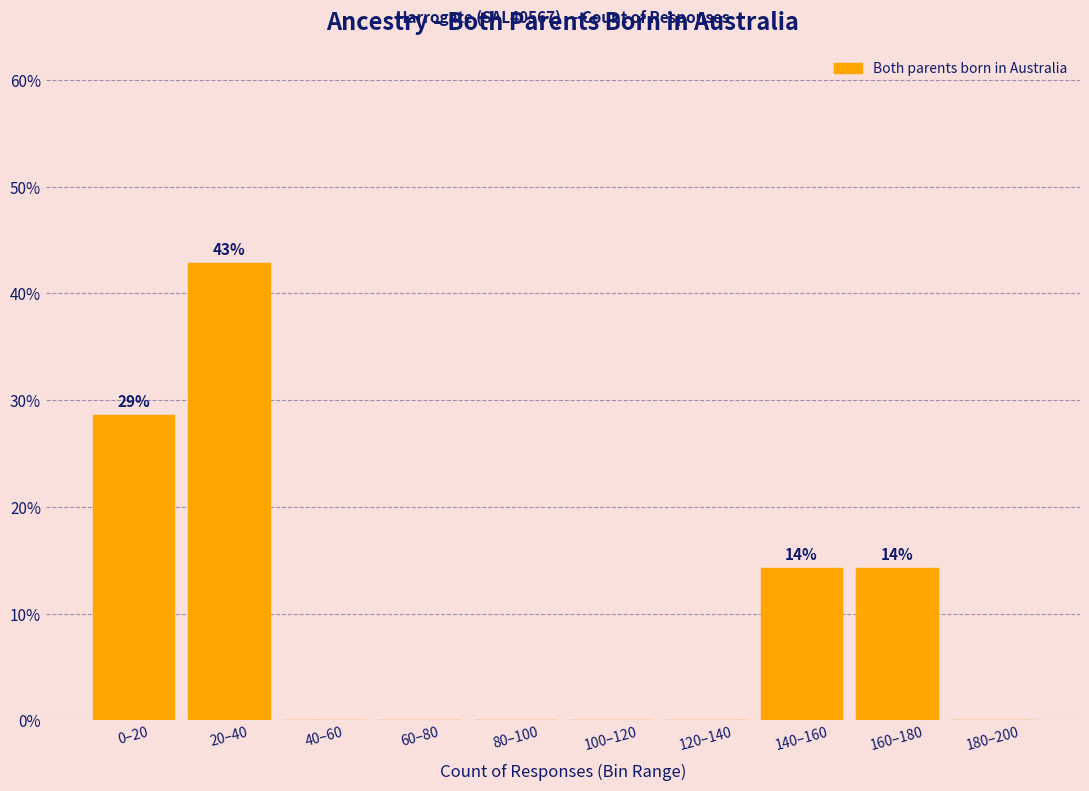

Reading left to right, transcribe all the data shown in this chart.

0–20=28.6	20–40=42.9	40–60=0.0	60–80=0.0	80–100=0.0	100–120=0.0	120–140=0.0	140–160=14.3	160–180=14.3	180–200=0.0